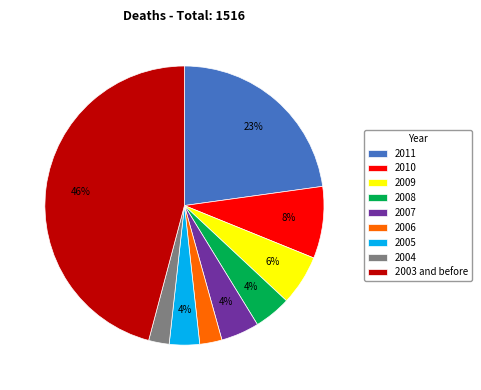

To the nearest percent, what is the average slice percentage?

11%